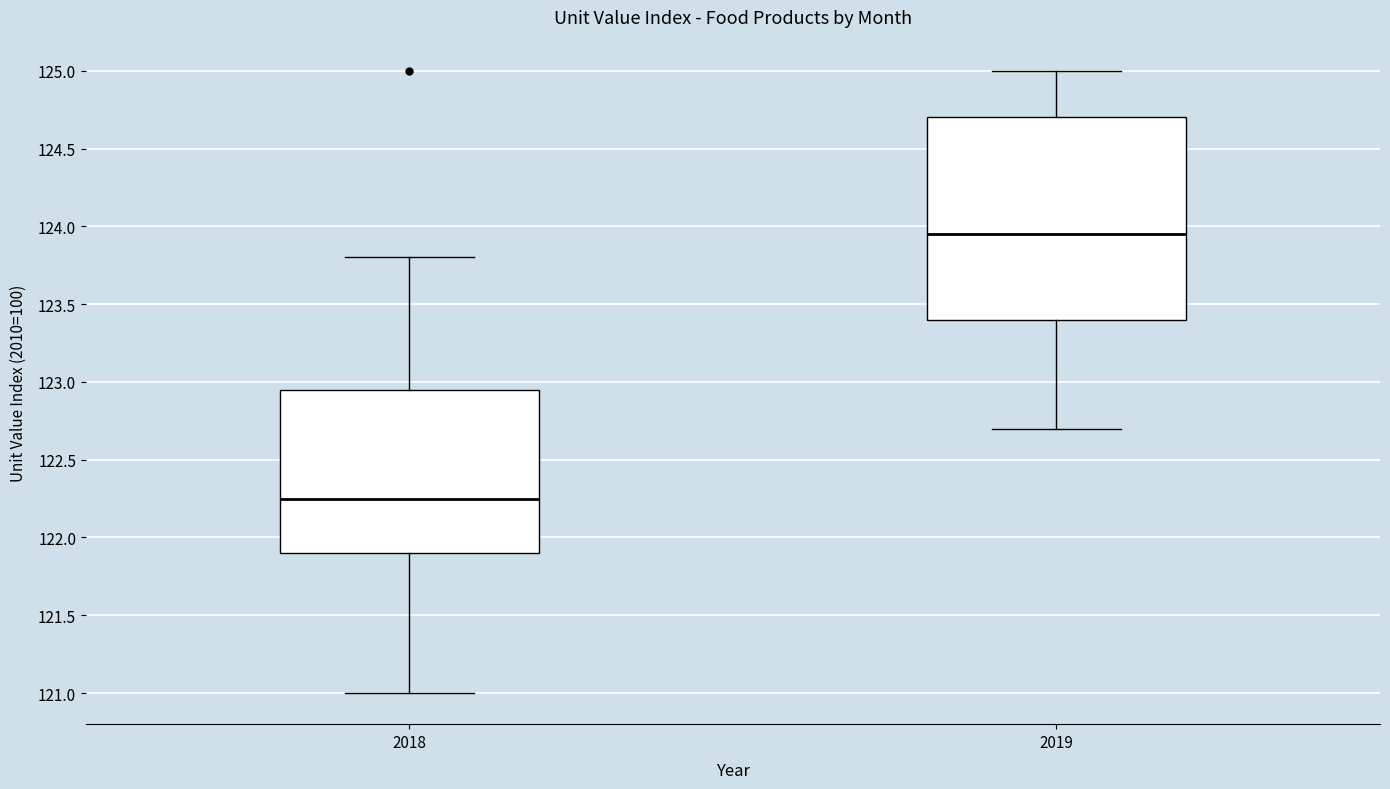

Where is the lower edge of the box at x = 2019 on the y-axis? The values are not printed on the chart, so give them approximately, as read against the axis.

123.40